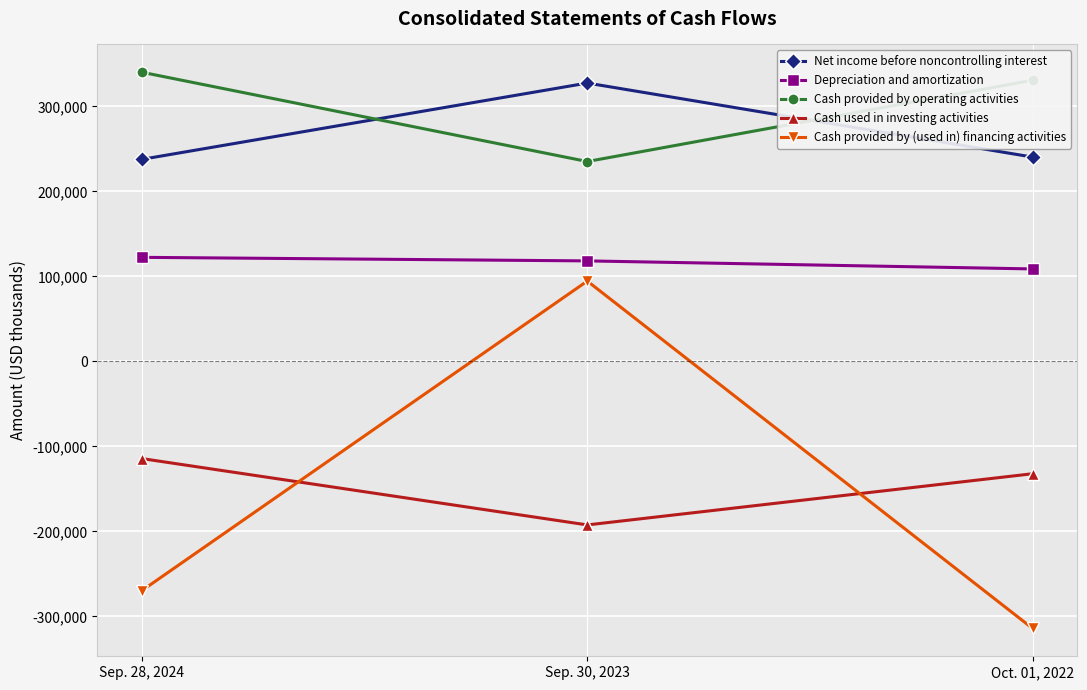

What is the sum of the Cash provided by operating activities values at Oct. 01, 2022 and Sep. 30, 2023?

566022